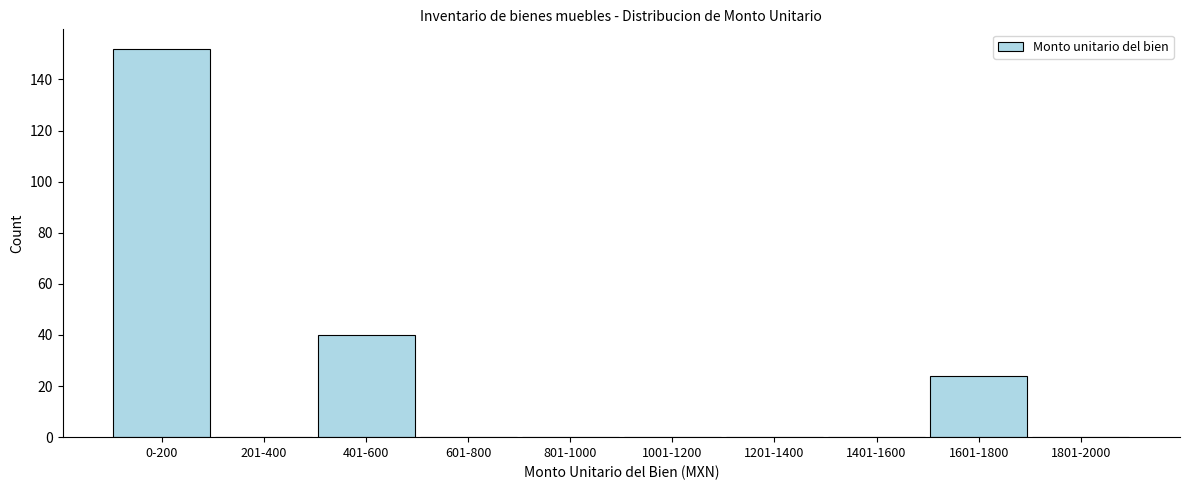

Reading left to right, transcribe all the data shown in this chart.

0-200=152	201-400=0	401-600=40	601-800=0	801-1000=0	1001-1200=0	1201-1400=0	1401-1600=0	1601-1800=24	1801-2000=0